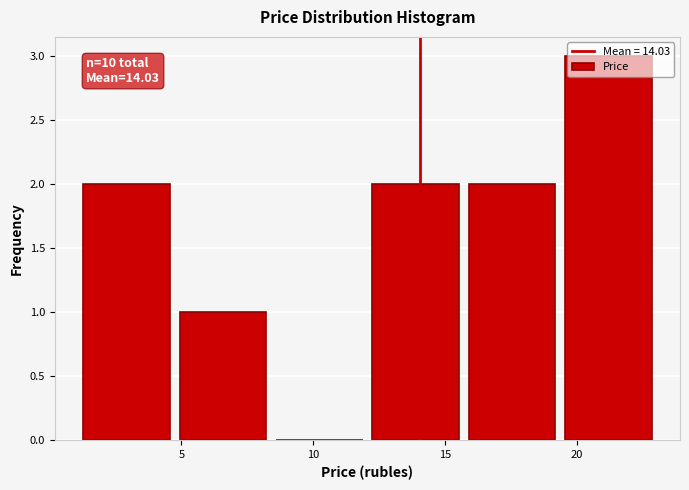

Which range on the x-axis has the tallest bar?

19.35 to 23.00